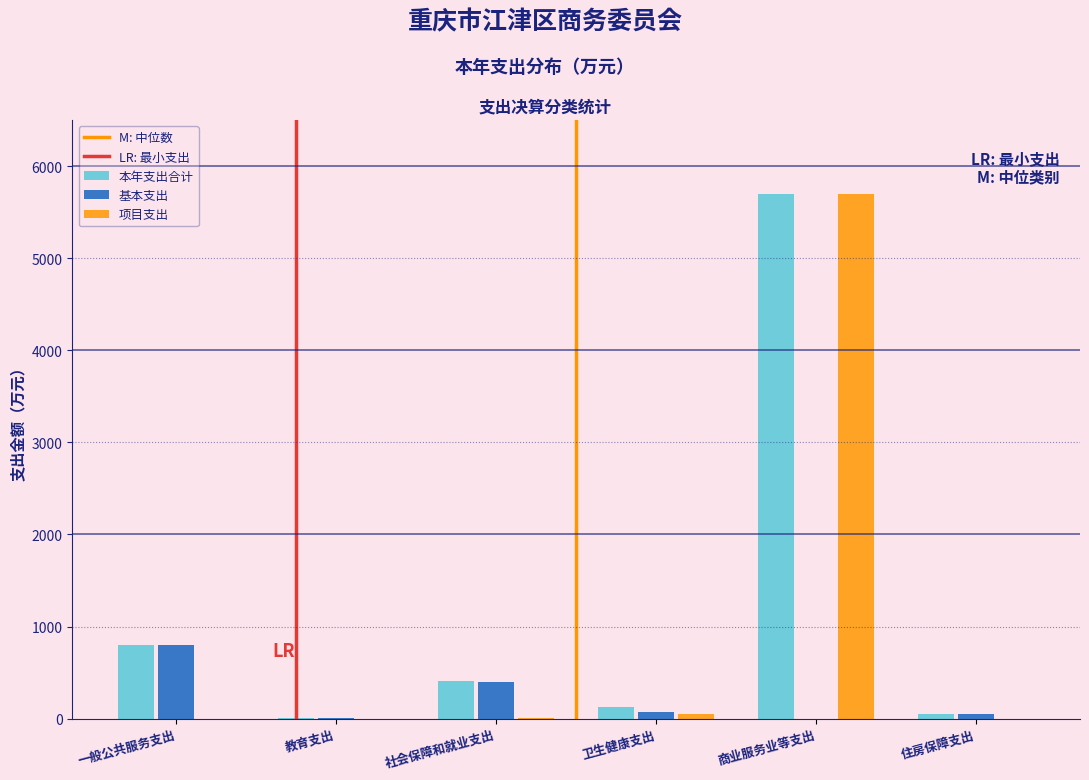

What is the maximum value for 本年支出合计?

5695.8